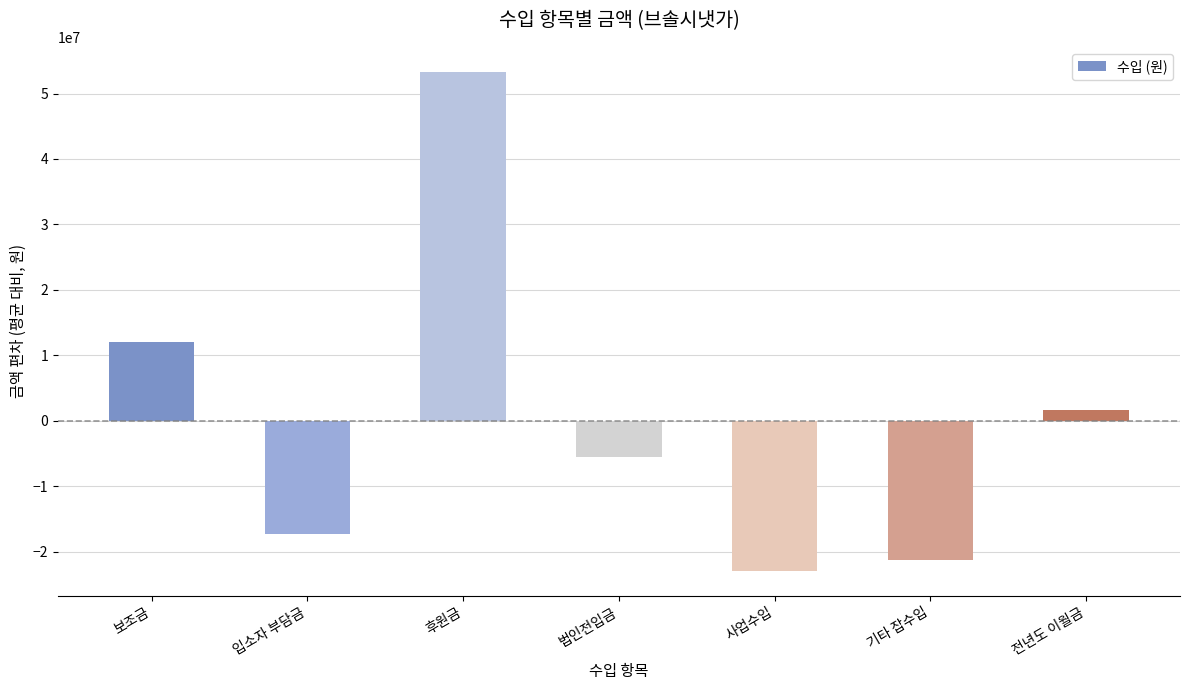

What position from the right is 후원금?

5